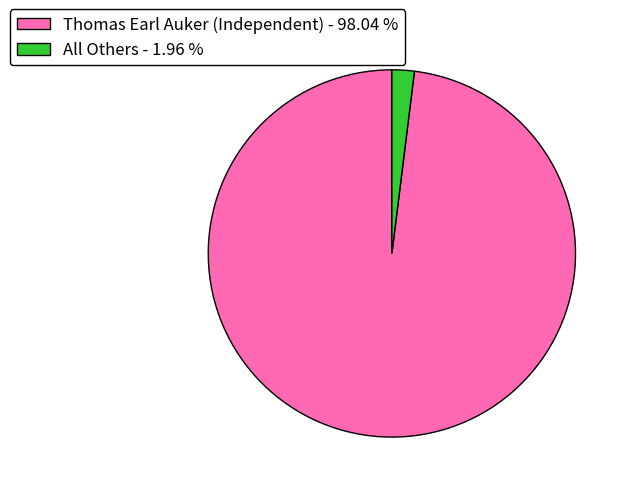

Does All Others represent more than half of the total?

No